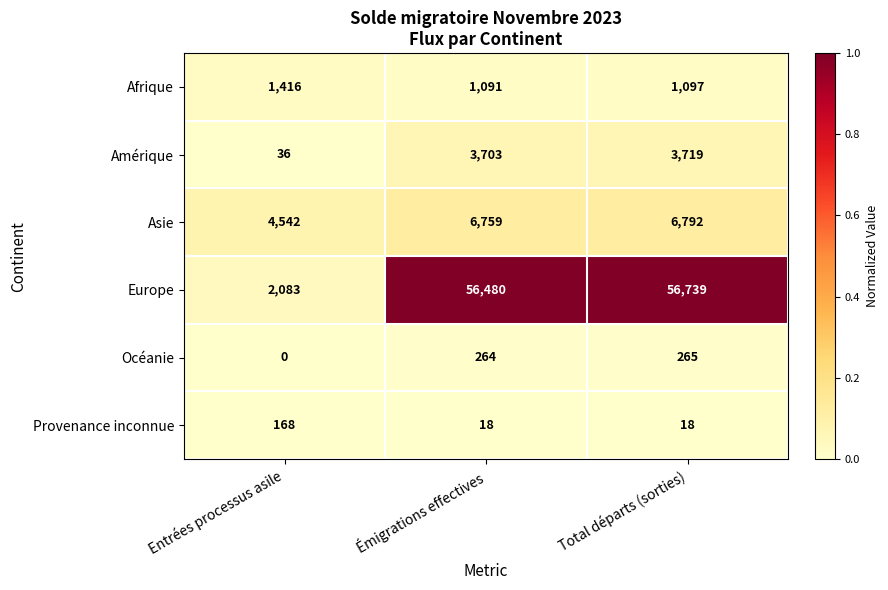

How many series are shown in this chart?

6